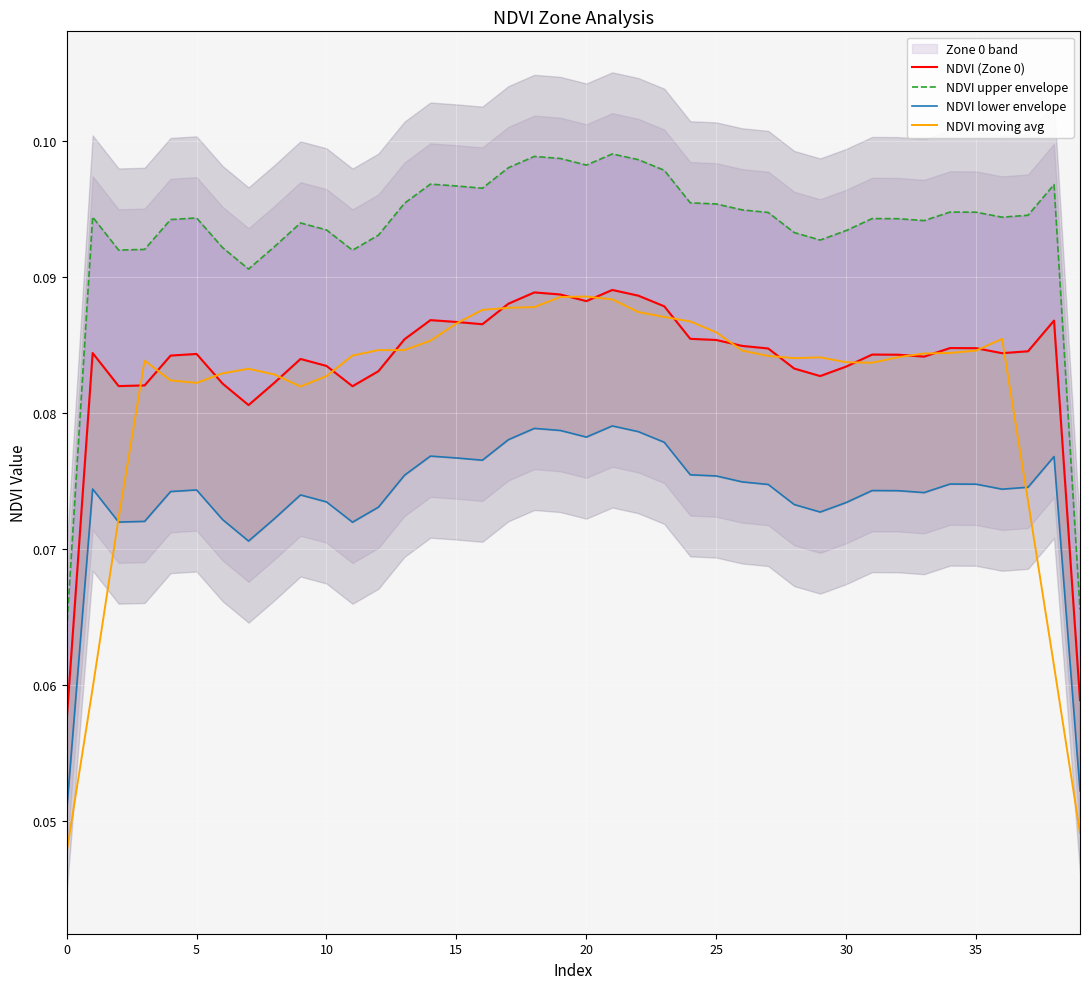

What is the sum of the NDVI (Zone 0) values at 23 and 29?

0.2